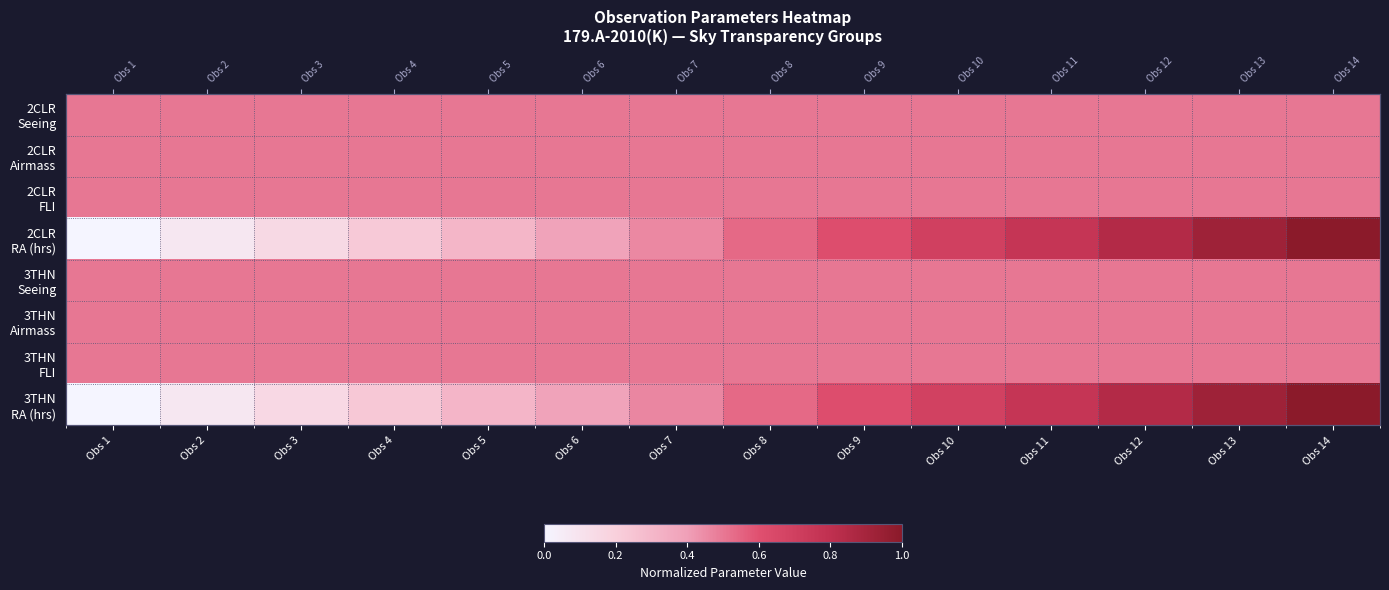

What is the sum of all 2CLR Airmass values?

7.0